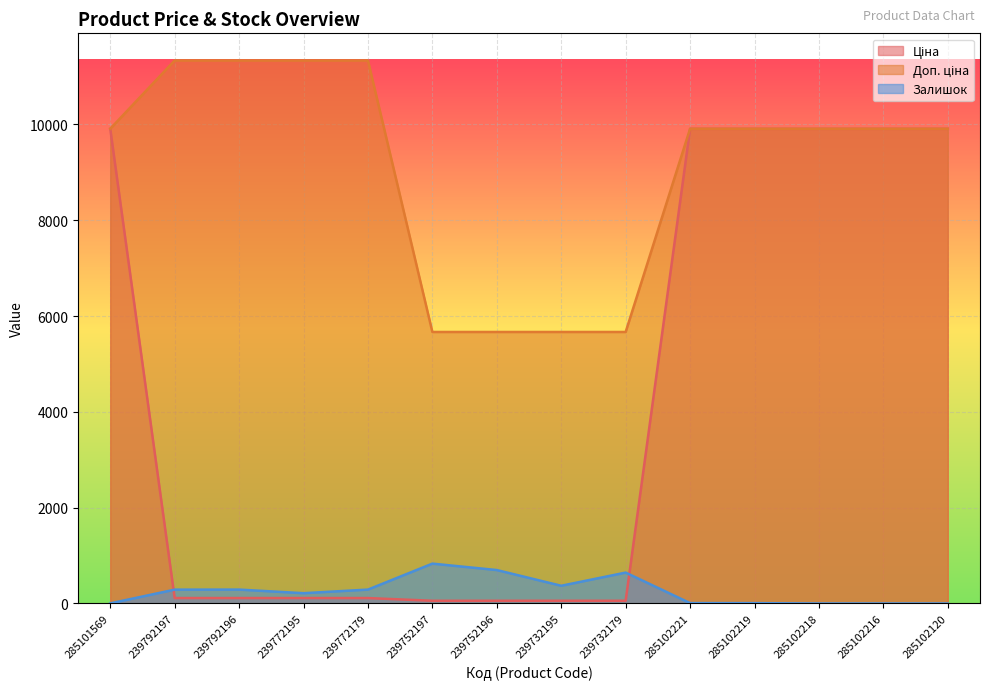

True or false: Залишок and Доп. ціна intersect in this chart.

False